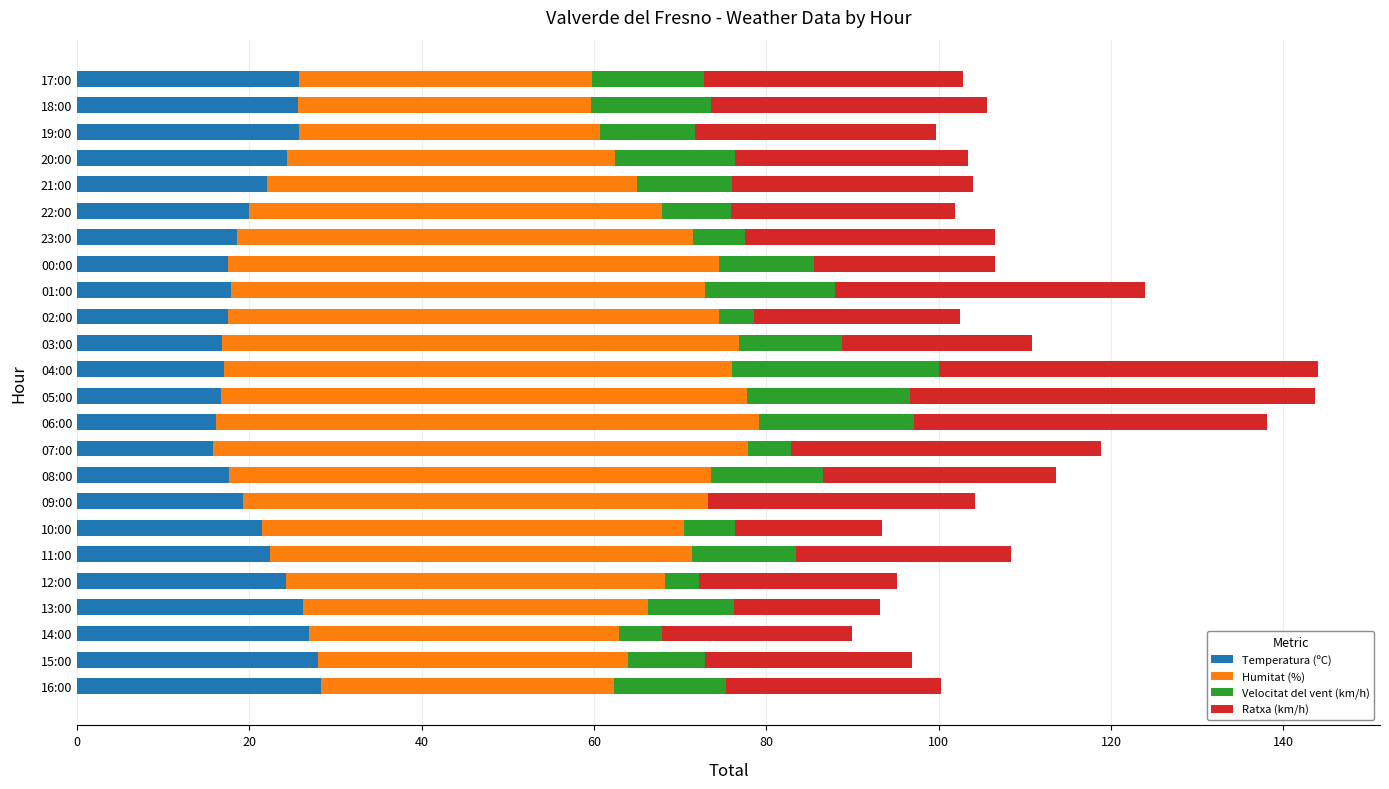

What is the sum of the Temperatura (ºC) values at 16:00 and 12:00?

52.5